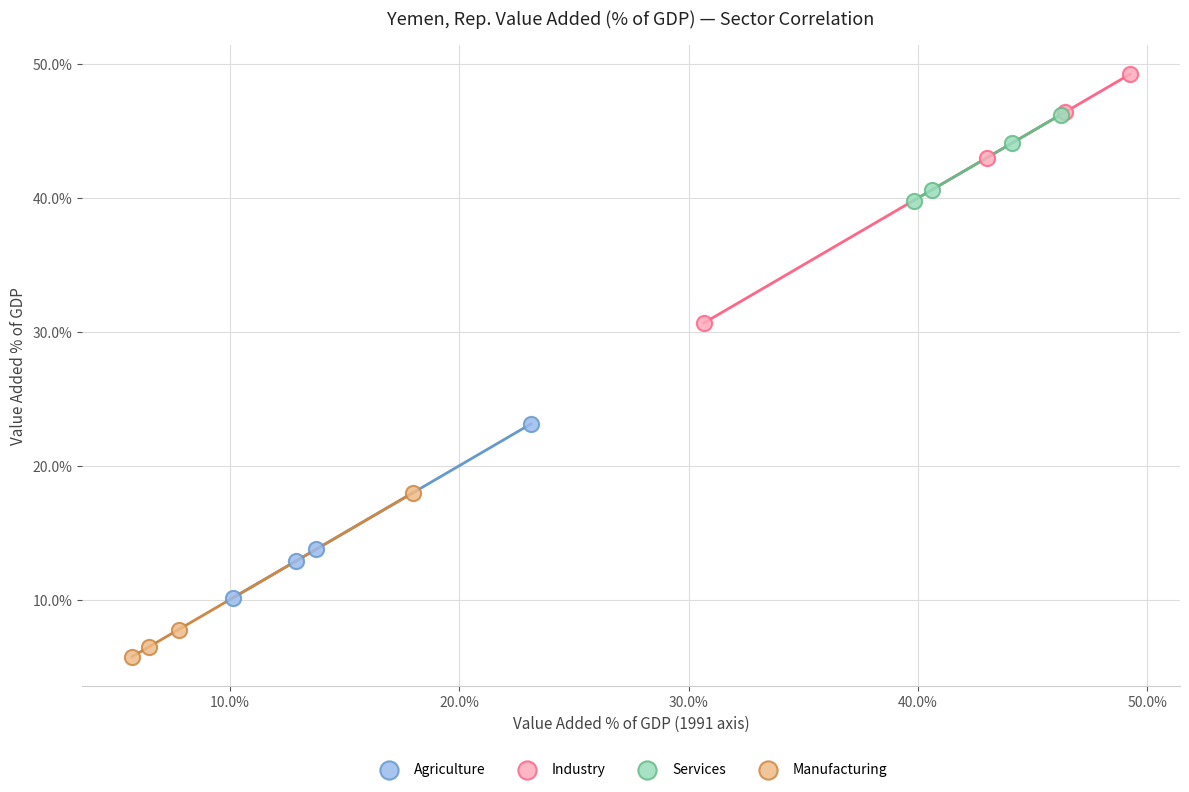

Which series reaches the maximum Y coordinate?

Industry